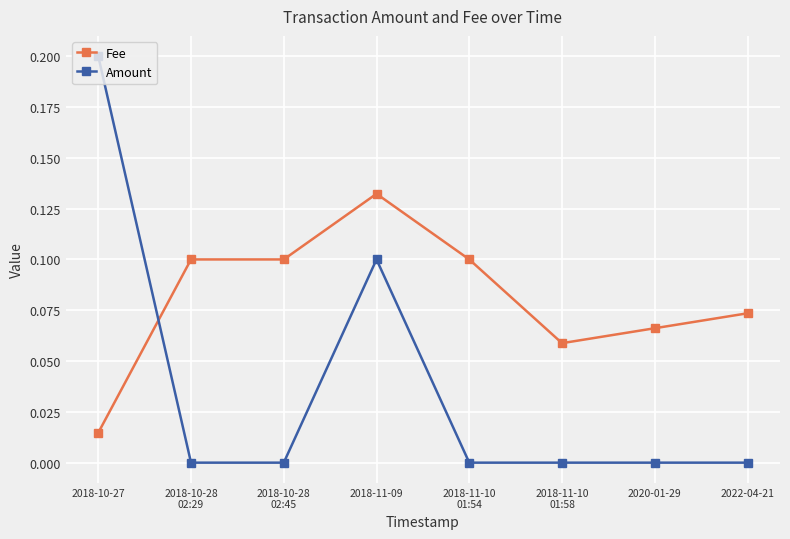

How many lines are shown in the chart?

2